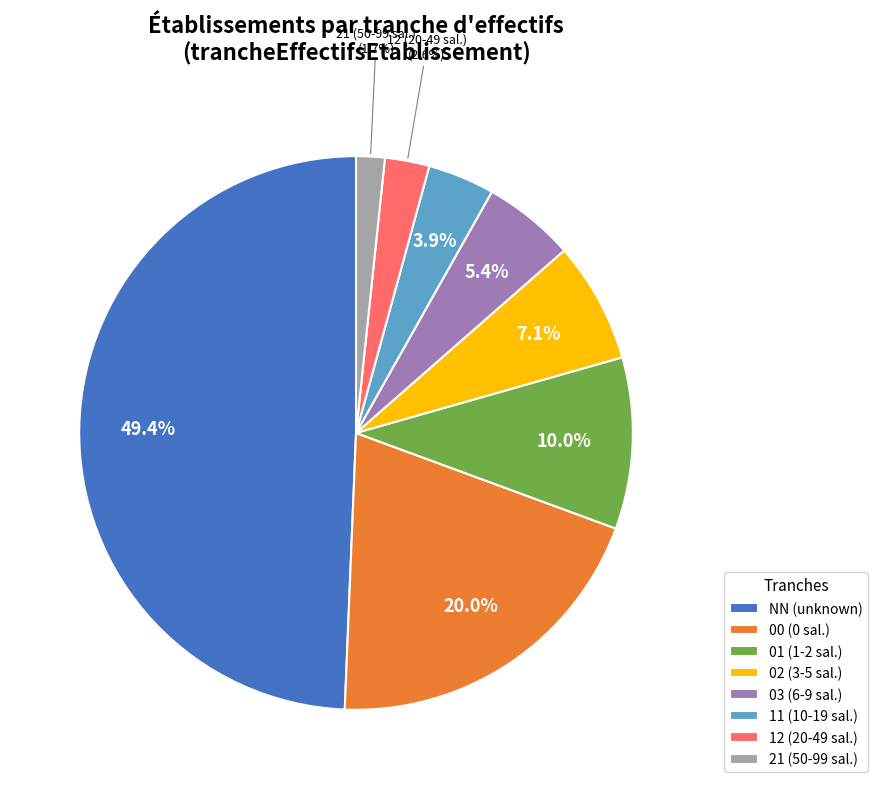

Rank the categories by value from highest to lowest.

NN, 00, 01, 02, 03, 11, 12, 21